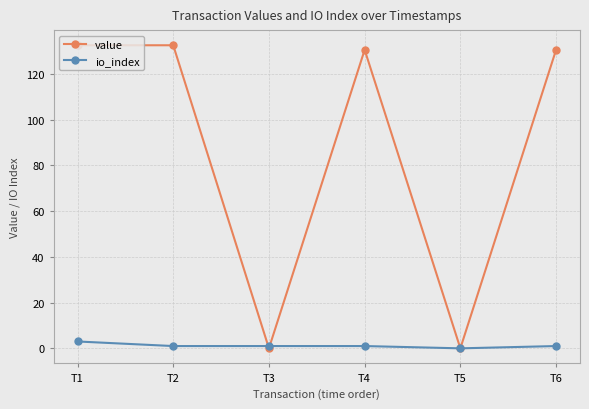

What is the total value across all series at T3?

1.0